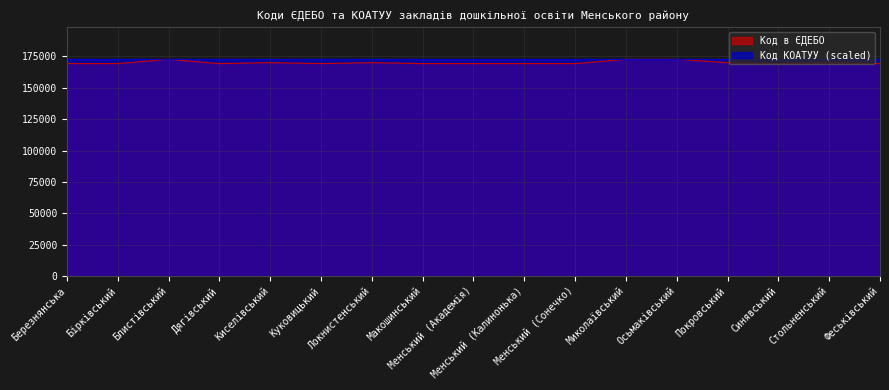

What is the label of the 7th point from the right?

Менський (Сонечко)